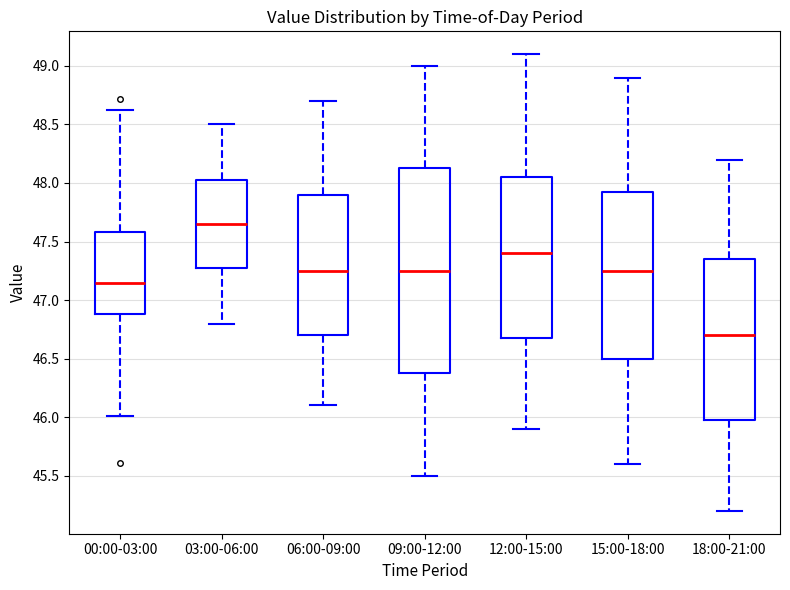

Which box's median line is the highest?

03:00-06:00